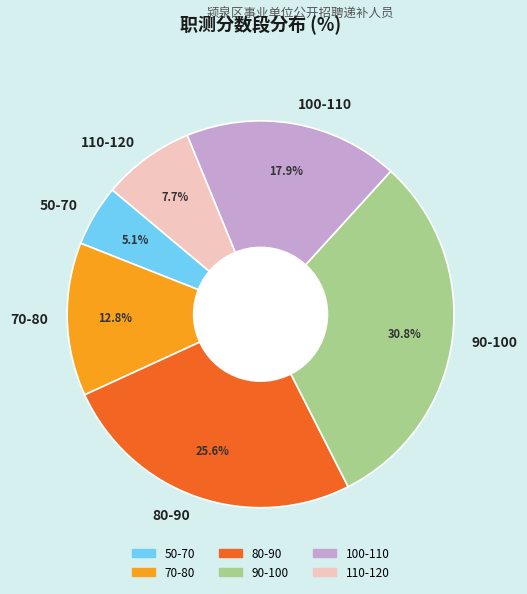

Which category has the smallest portion of the pie?

50-70